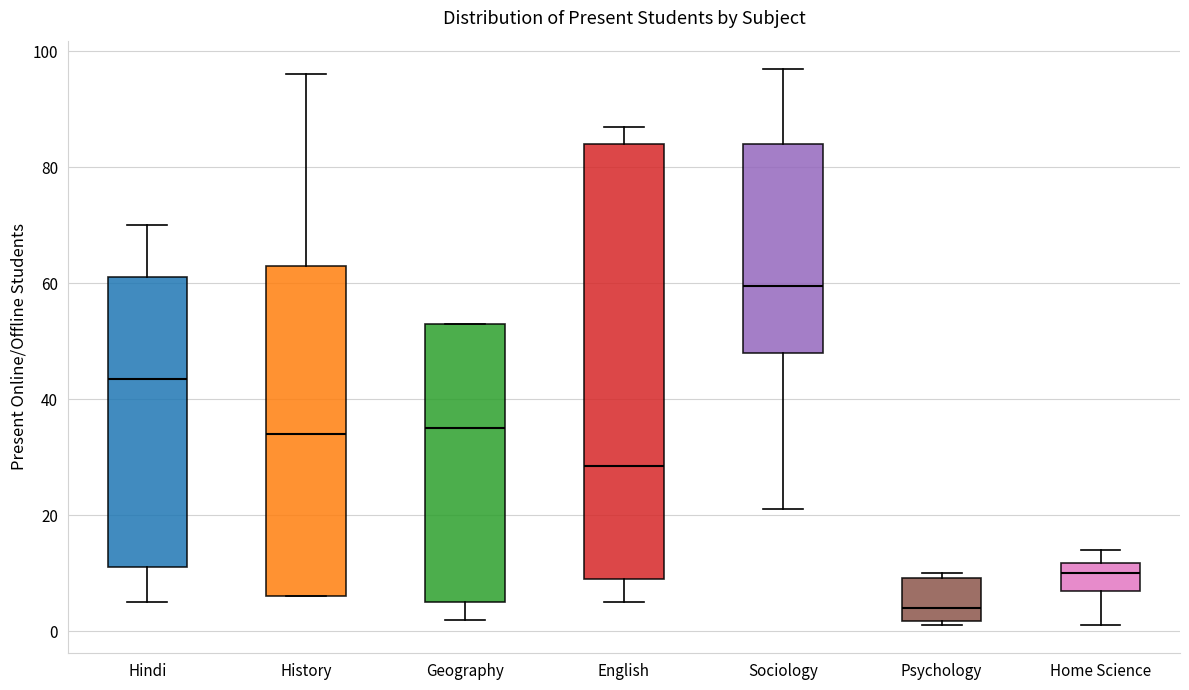

Reading left to right, transcribe this box plot: for each box, give where its median line is, the range the box spans, and where its two whiskers end, as read against the y-axis. The values are not printed on the chart, so give them approximately, as read against the axis.

Hindi: median 44, box 12 to 62, whiskers 6 to 70
History: median 34, box 6 to 64, whiskers 6 to 96
Geography: median 36, box 6 to 54, whiskers 2 to 54
English: median 28, box 10 to 84, whiskers 6 to 88
Sociology: median 60, box 48 to 84, whiskers 22 to 98
Psychology: median 4, box 2 to 10, whiskers 2 (just below the box's lower edge) to 10 (just above the box's upper edge)
Home Science: median 10, box 8 to 12, whiskers 2 to 14